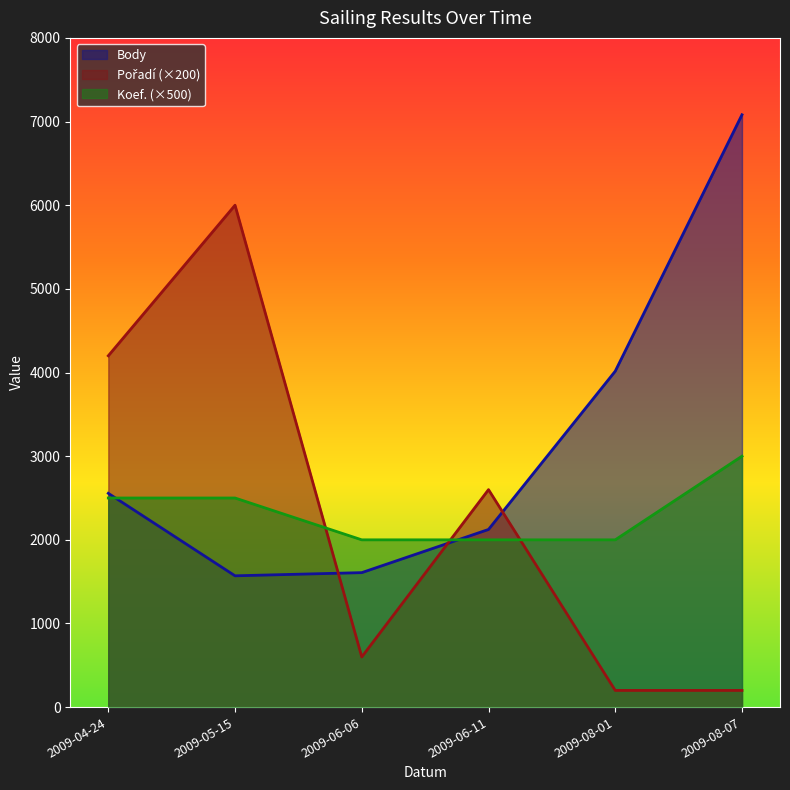

What is the difference between the second highest and second lowest values in the Koef. (×500) series?

500